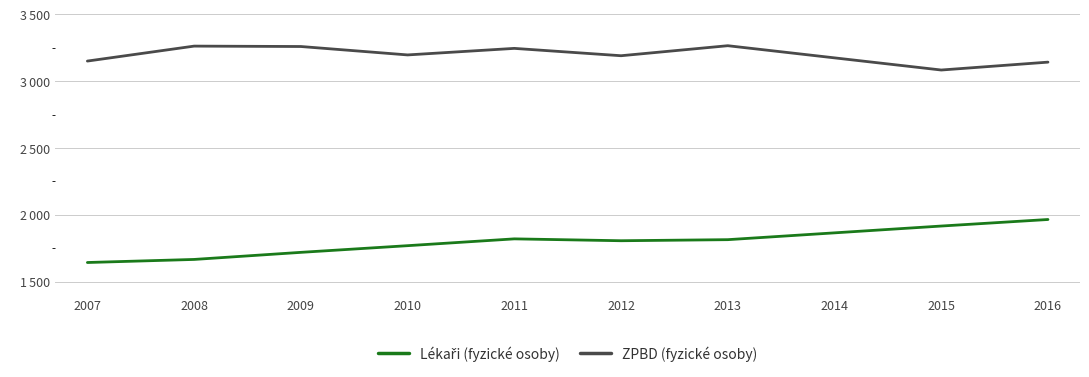

Is it true that Lékaři (fyzické osoby) equals 1865 at 2014?

True